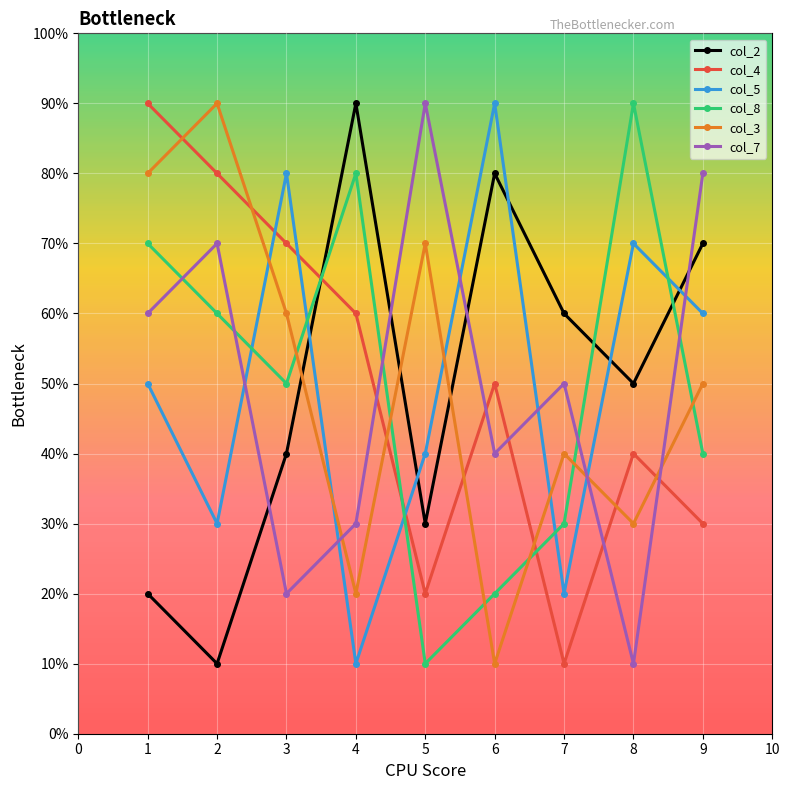

True or false: col_5 and col_8 intersect in this chart.

True